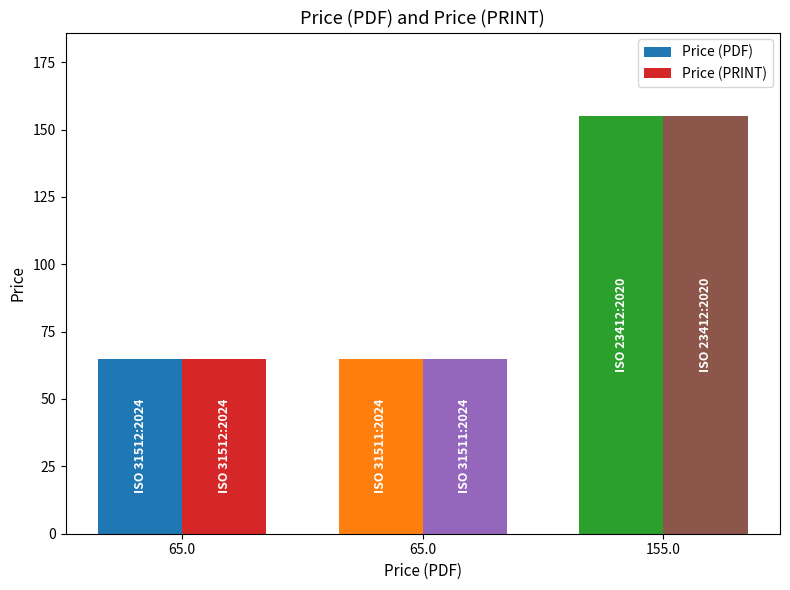

How many bars are there in each group?

2